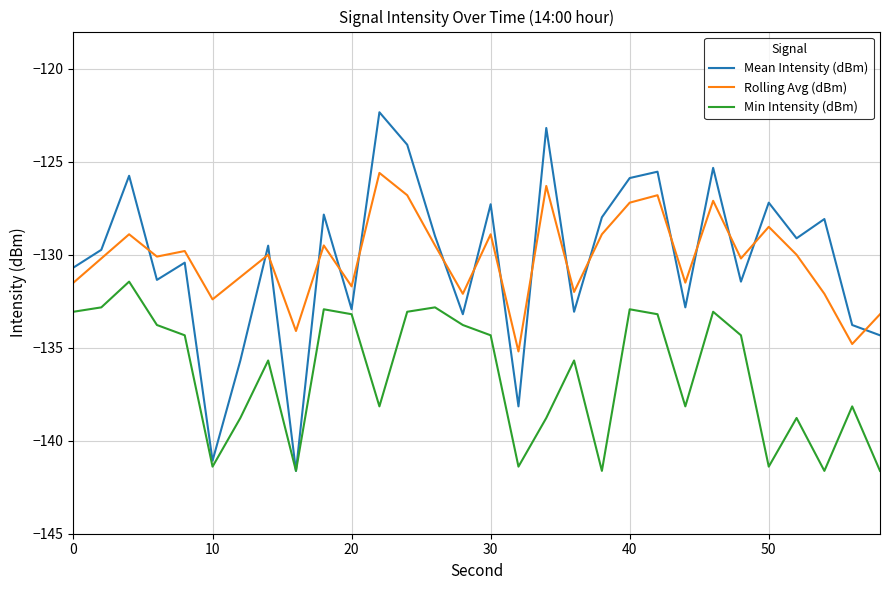

List the series in order of their peak value, lowest first.

Min Intensity (dBm), Rolling Avg (dBm), Mean Intensity (dBm)